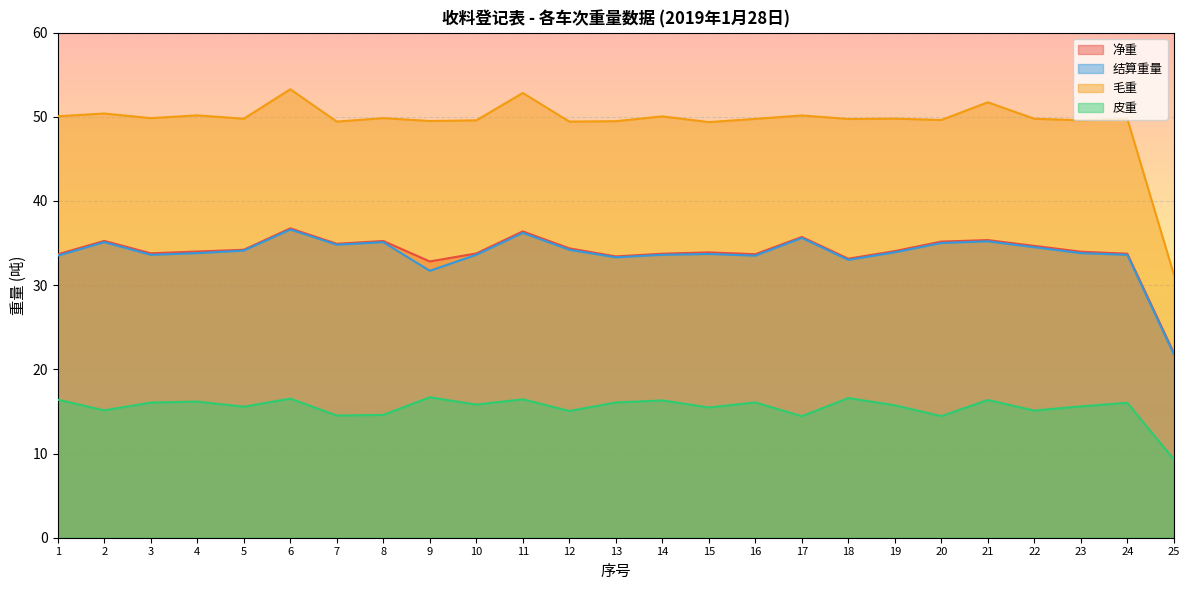

True or false: 毛重 and 皮重 cross at least once.

False